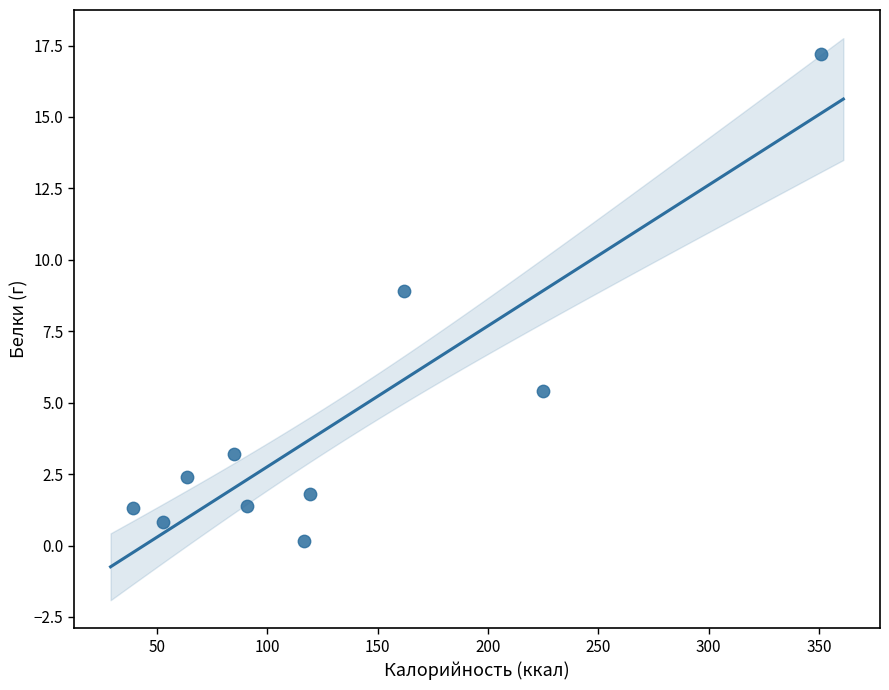

What Y value in the scatter plot is closest to 8?

8.9